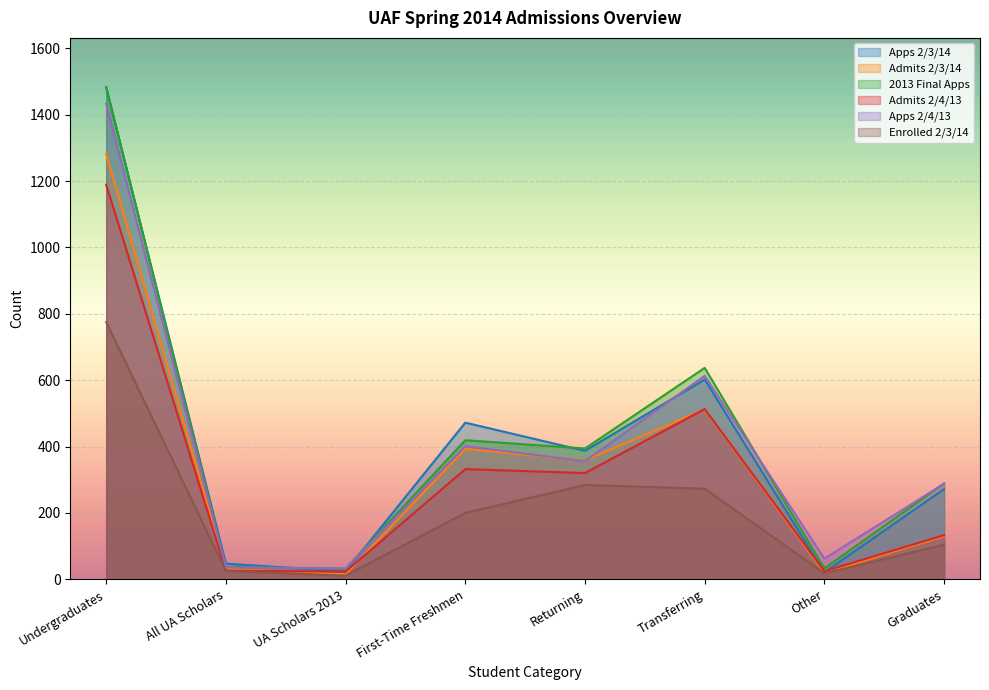

At which label does Admits 2/4/13 reach its minimum?

UA Scholars 2013